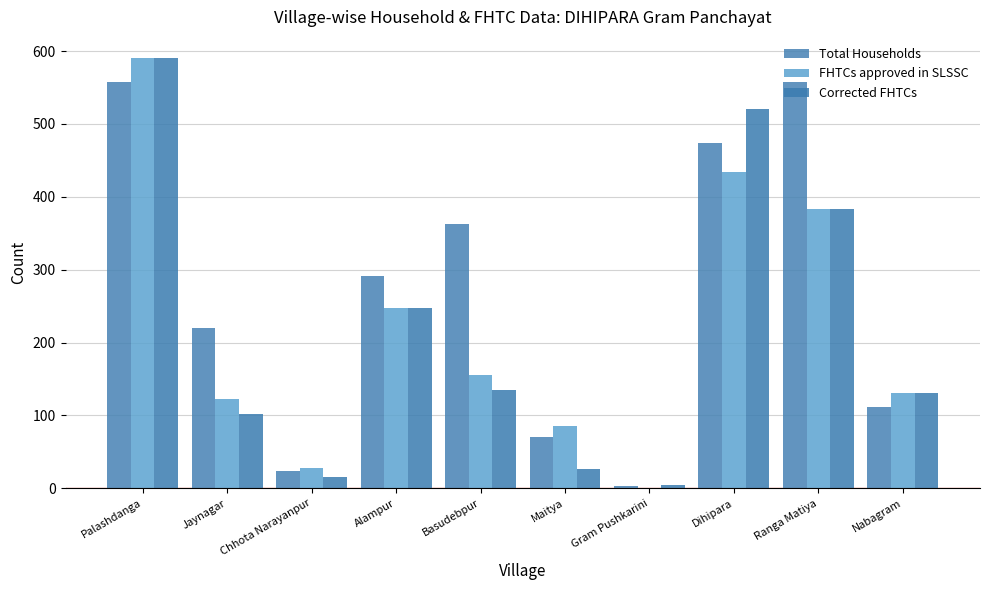

What is the sum of the Total Households values at Nabagram and Alampur?

404